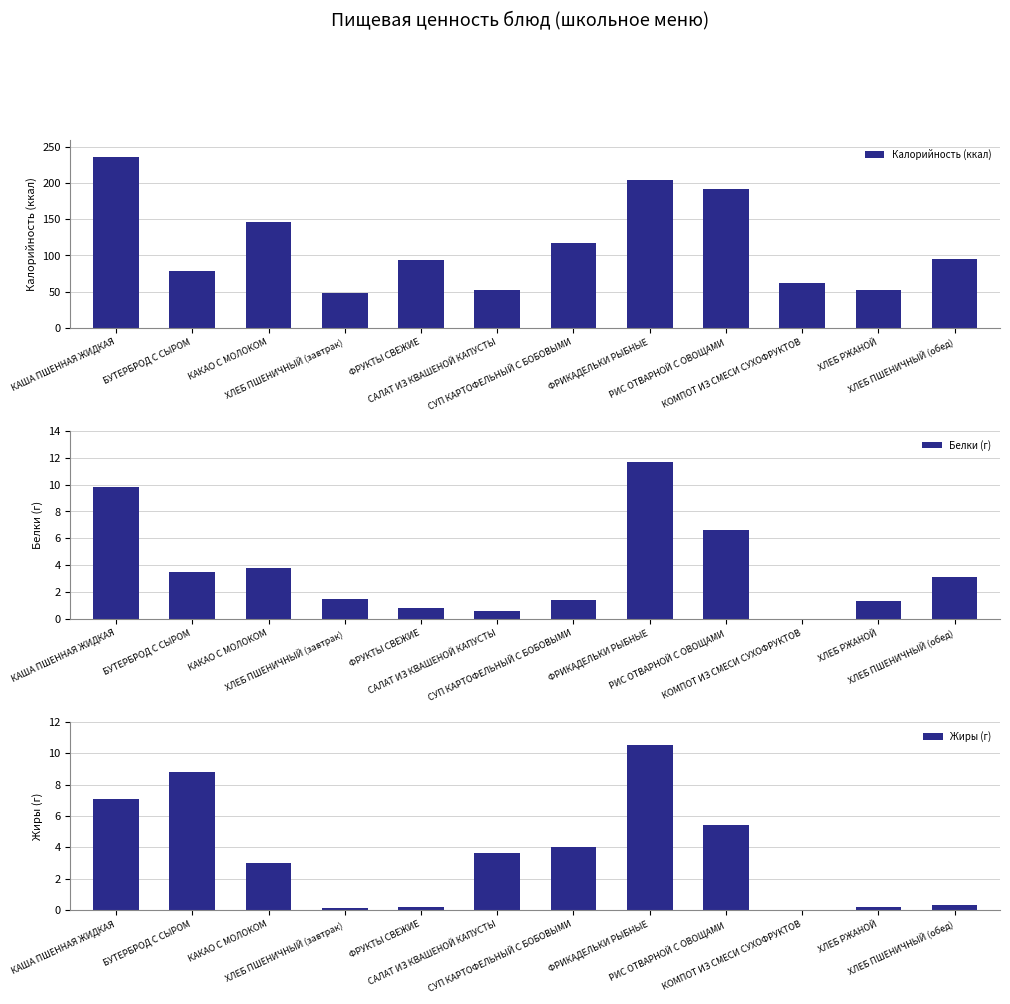

How many categories are shown in the chart?

12